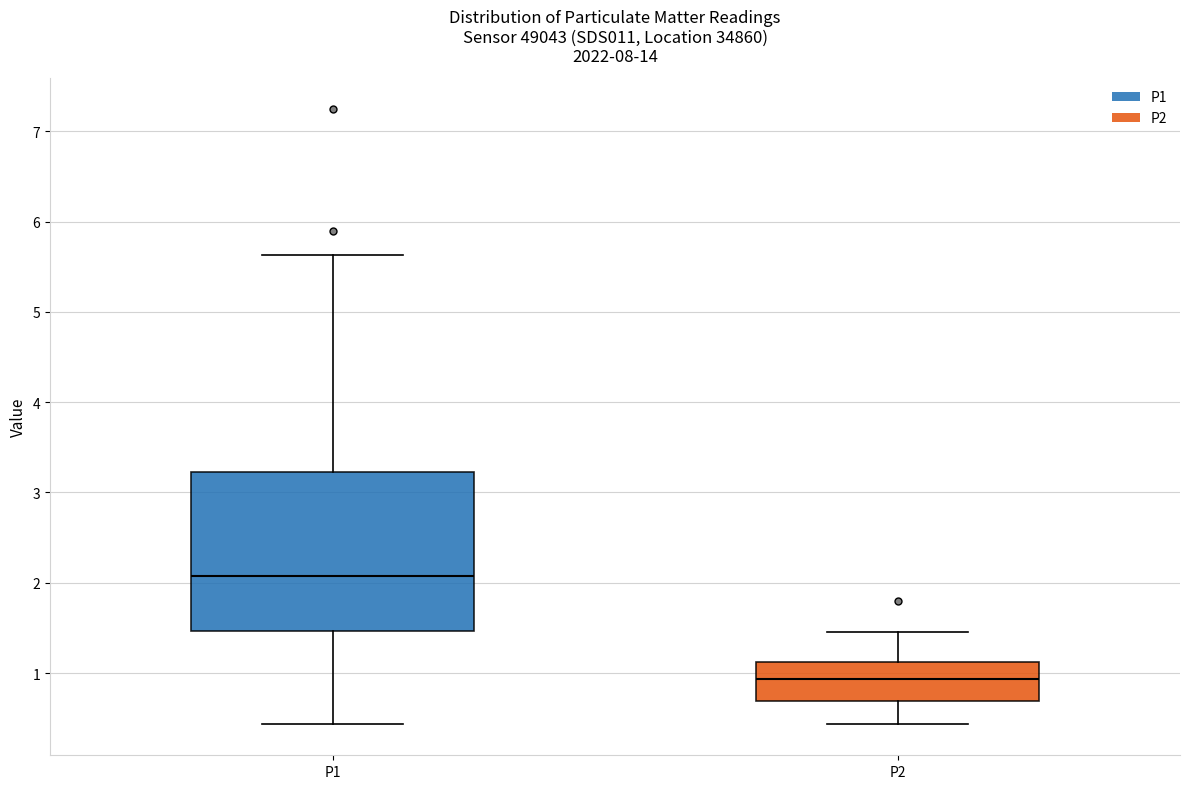

Reading left to right, transcribe this box plot: for each box, give where its median line is, the range the box spans, and where its two whiskers end, as read against the y-axis. The values are not printed on the chart, so give them approximately, as read against the axis.

P1: median 2.1, box 1.5 to 3.2, whiskers 0.4 to 5.6
P2: median 0.9, box 0.7 to 1.1, whiskers 0.4 to 1.5